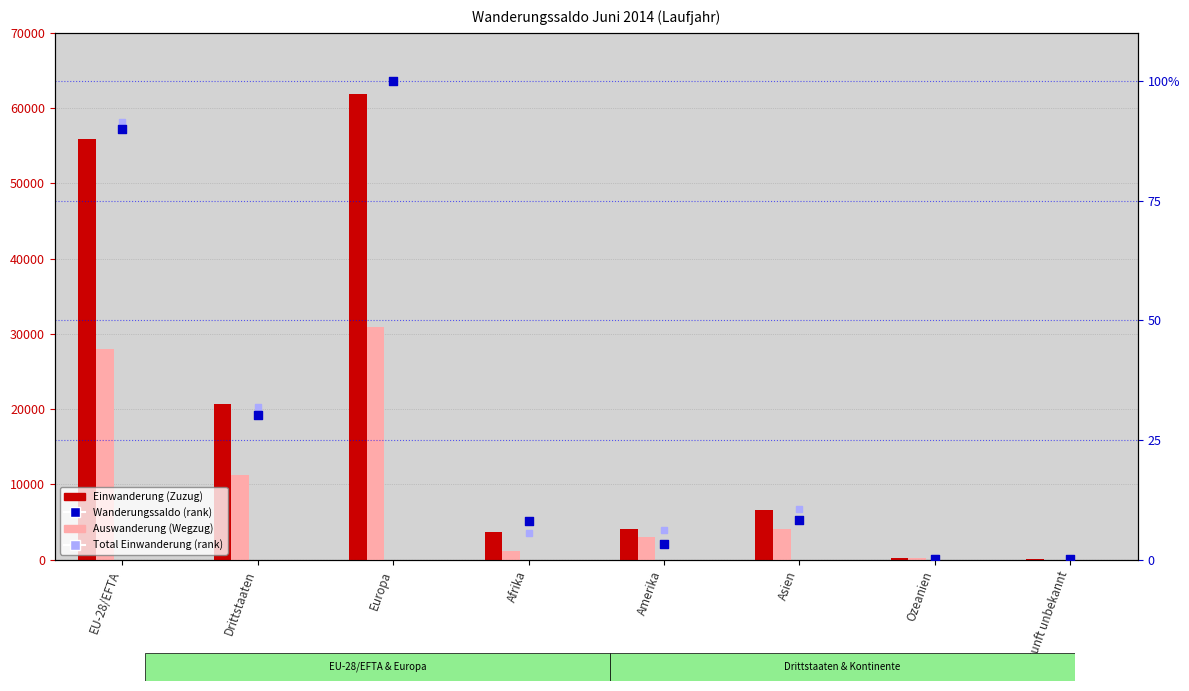

Which series contains the lowest Y value?

Wanderungssaldo (rank)